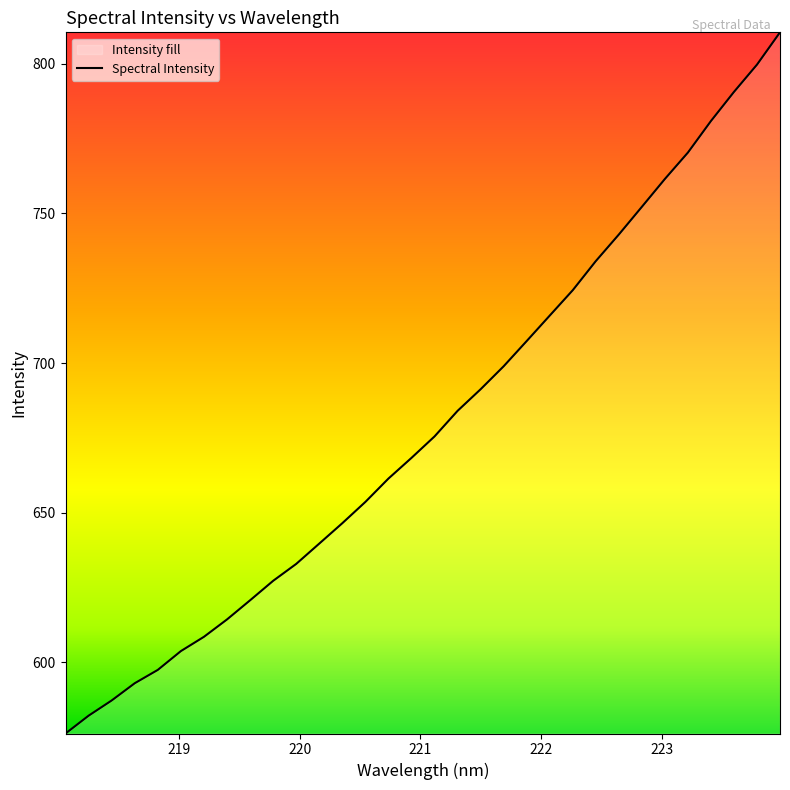

What is the minimum value shown in the chart?

576.3